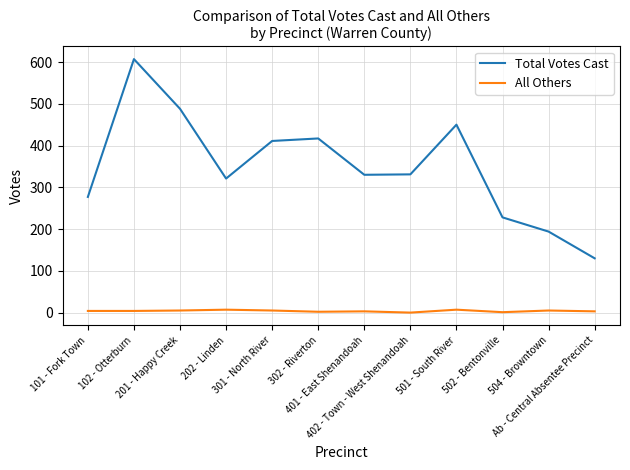

What is the lowest value of the Total Votes Cast series?

130